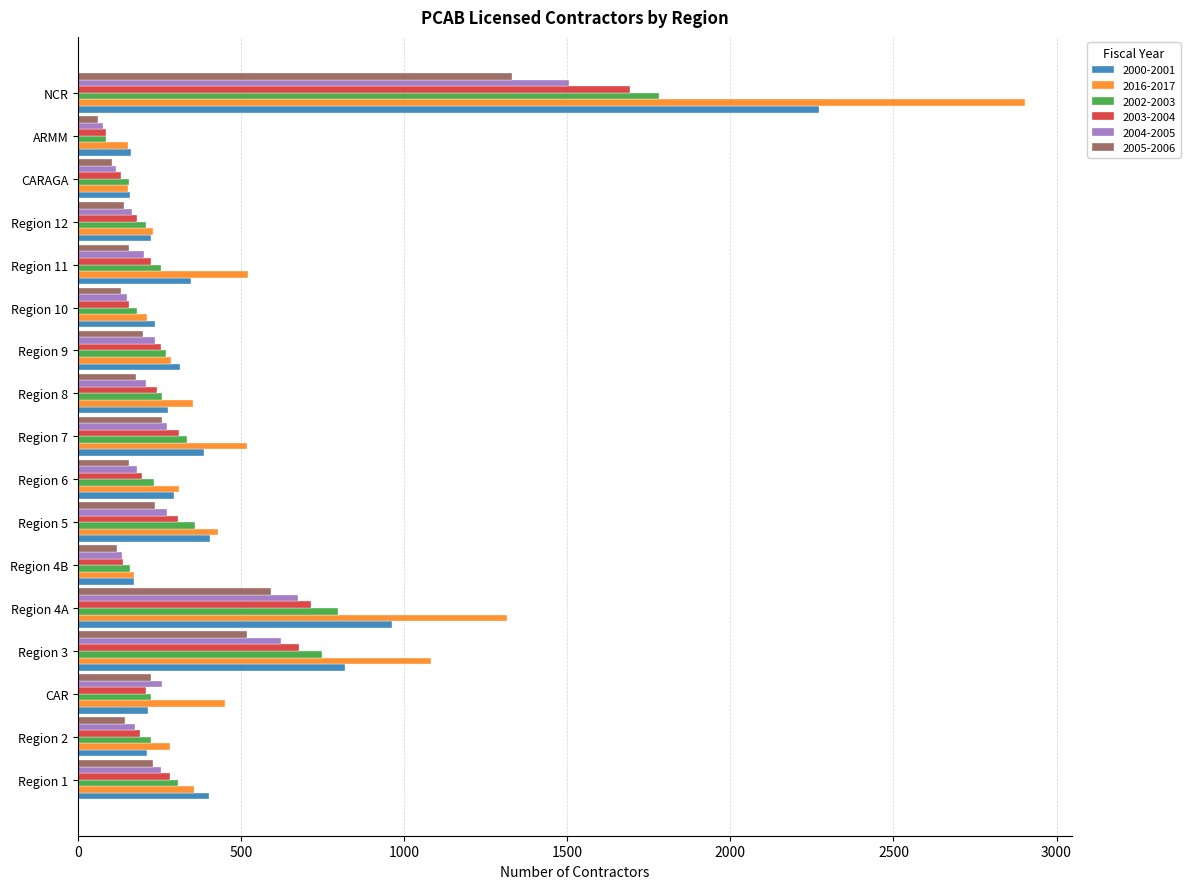

Which series has the largest range (max minus min)?

2016-2017